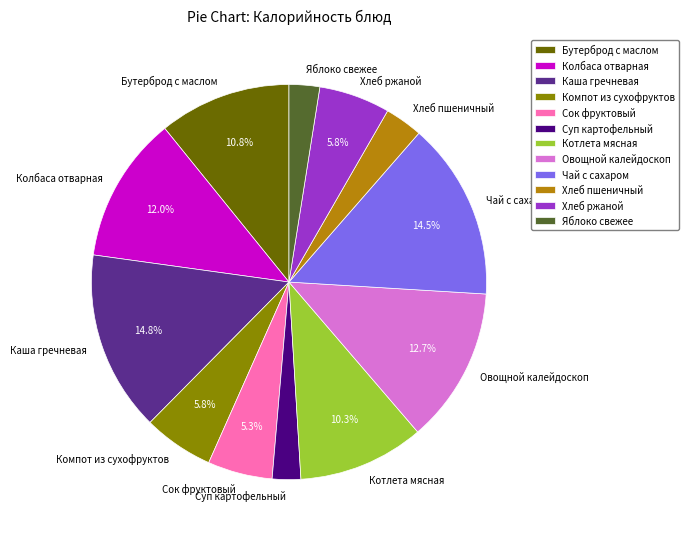

How many segments does this pie chart have?

12